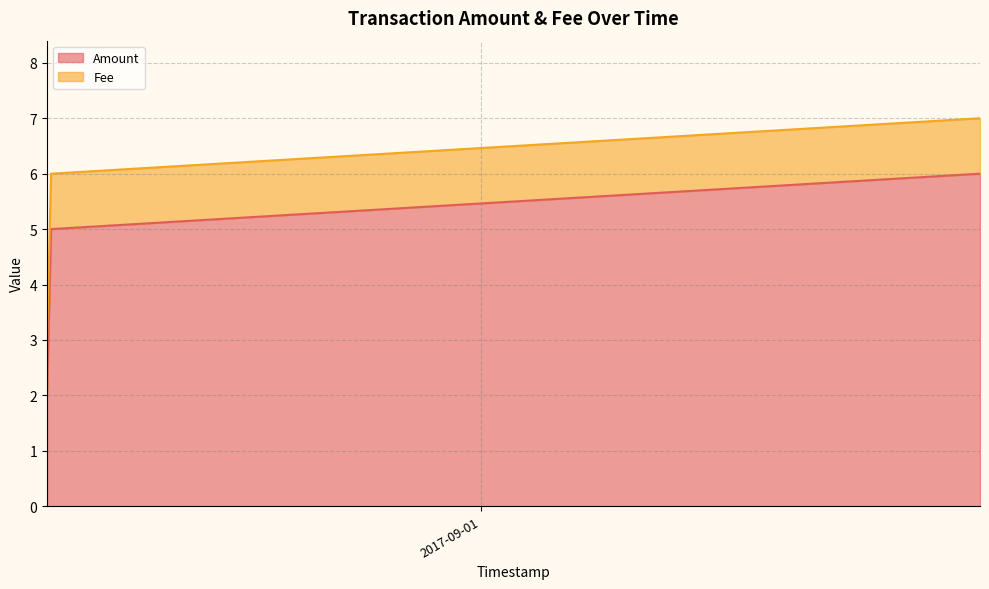

Reading left to right, what are all the values shown in this chart?

2017-08-12 09:14:05=2	2017-08-12 13:37:59=5	2017-09-23 13:03:20=6